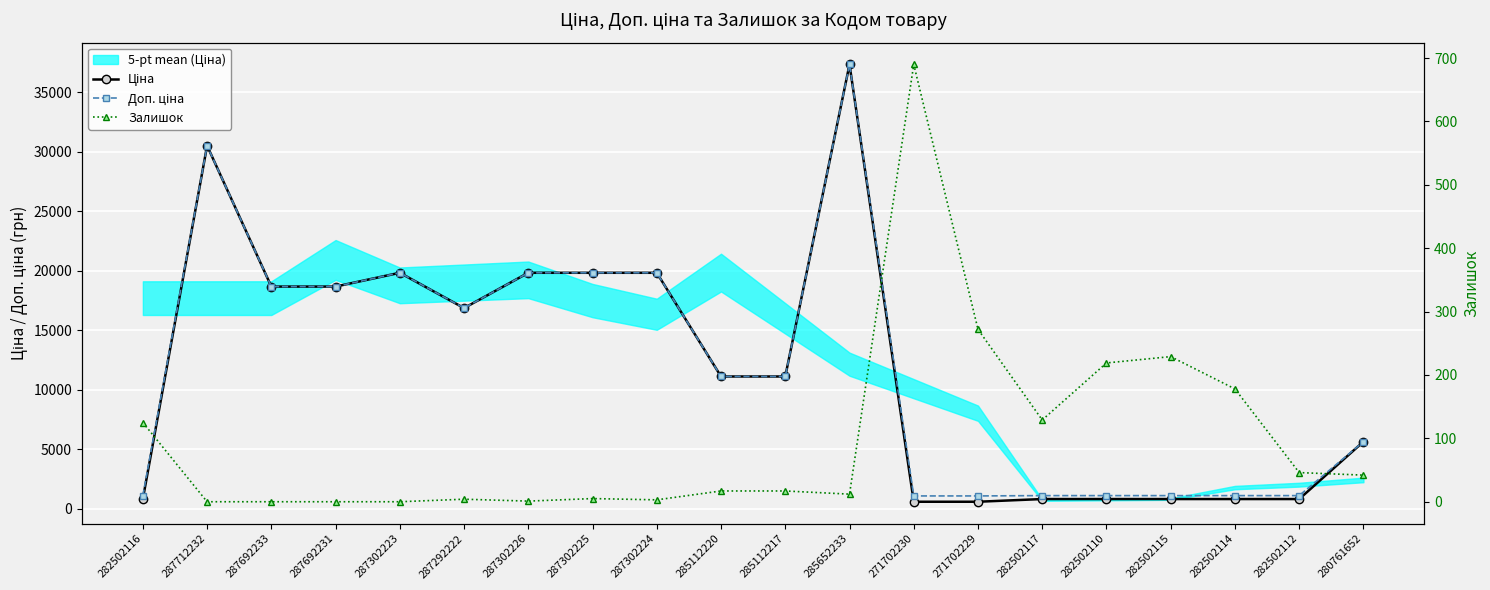

What position from the right is 271702230?

8